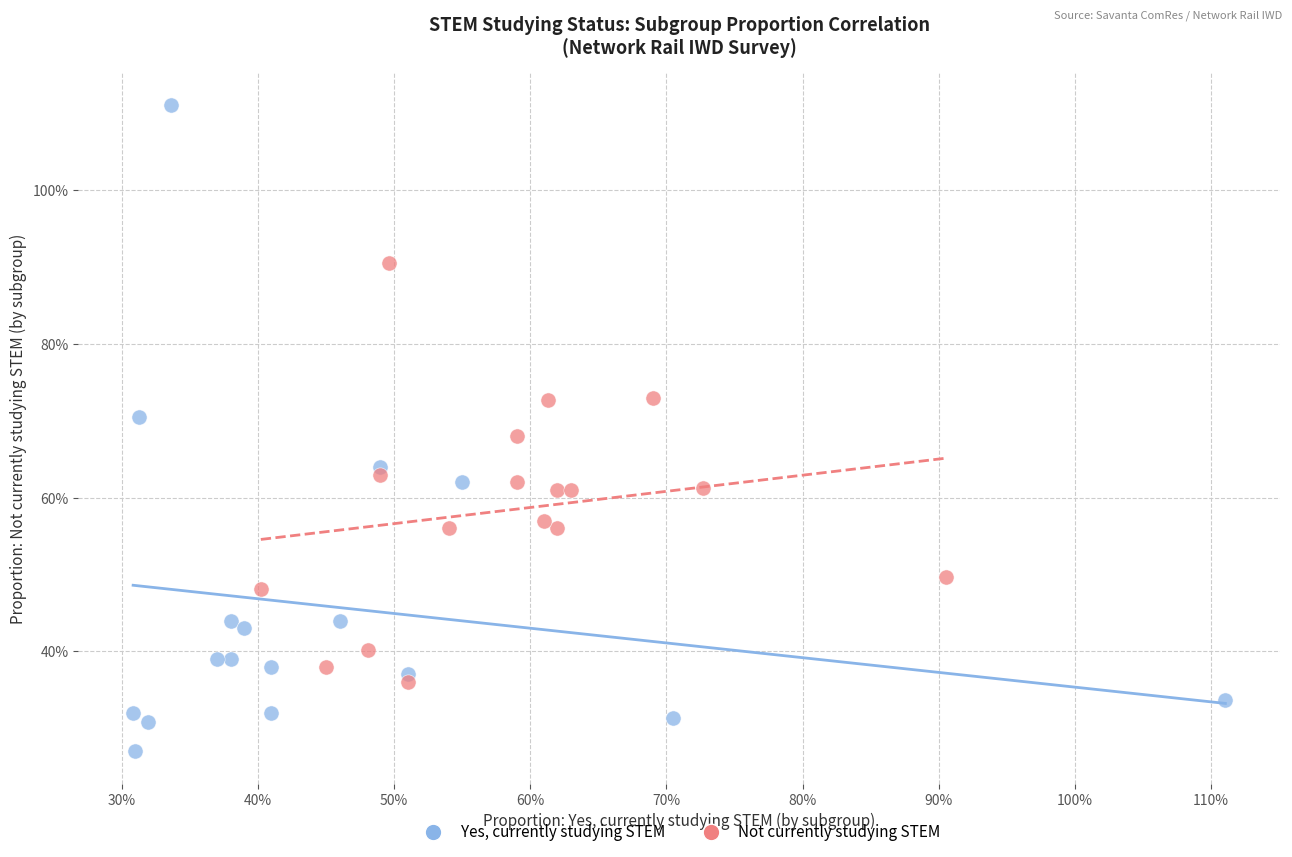

What are all the series names shown in the legend?

Yes, currently studying STEM, Not currently studying STEM